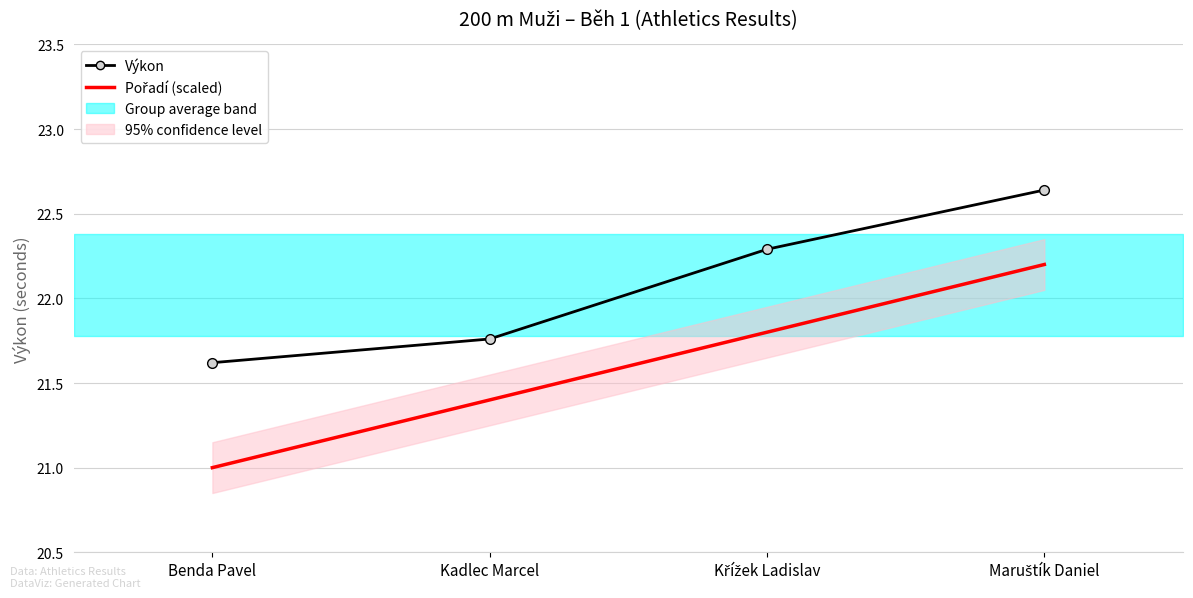

What is the total value across all series at Kadlec Marcel?

43.2